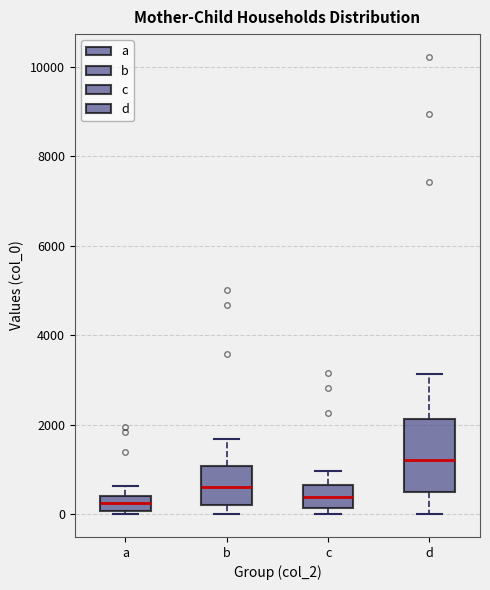

Where is the lower edge of the box for d on the y-axis? The values are not printed on the chart, so give them approximately, as read against the axis.

400